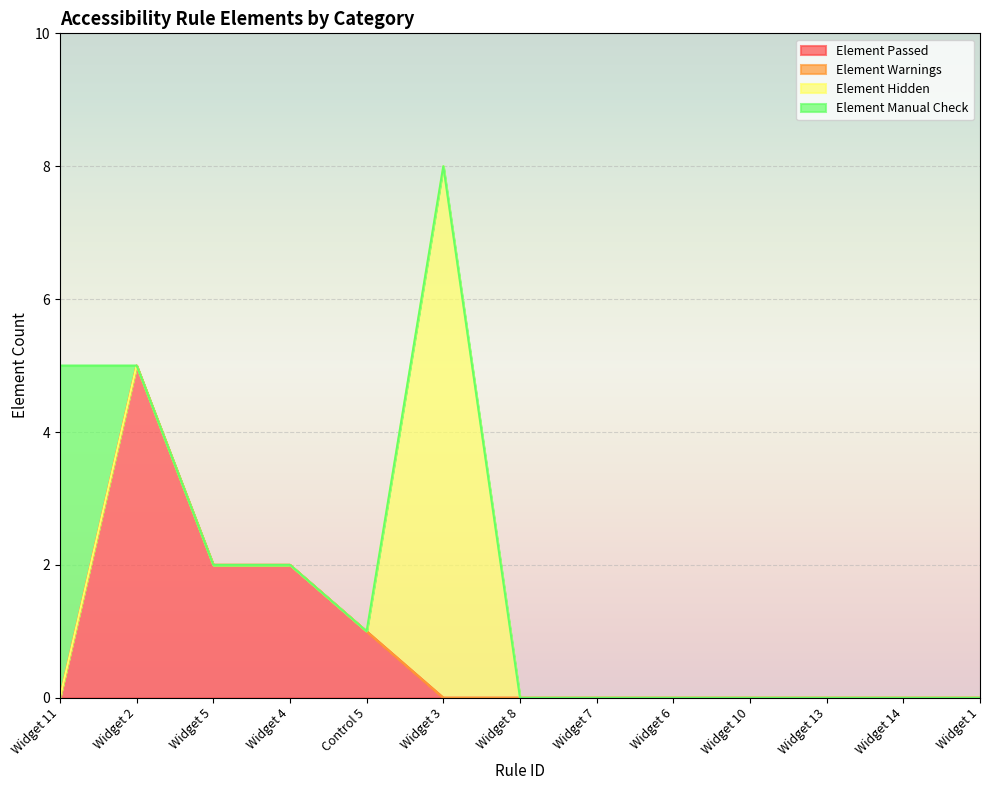

Does the chart display data point markers on the line(s)?

No